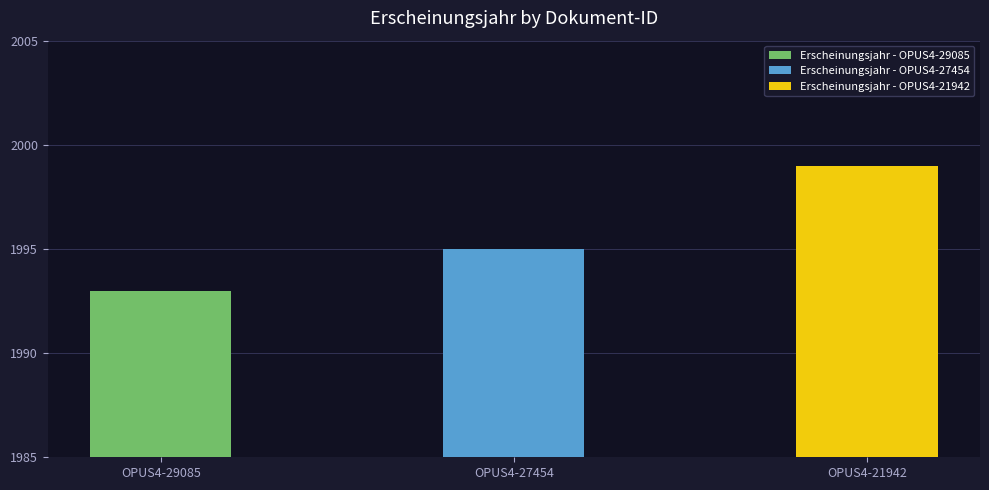

At which label is the value closest to 1996?

OPUS4-27454